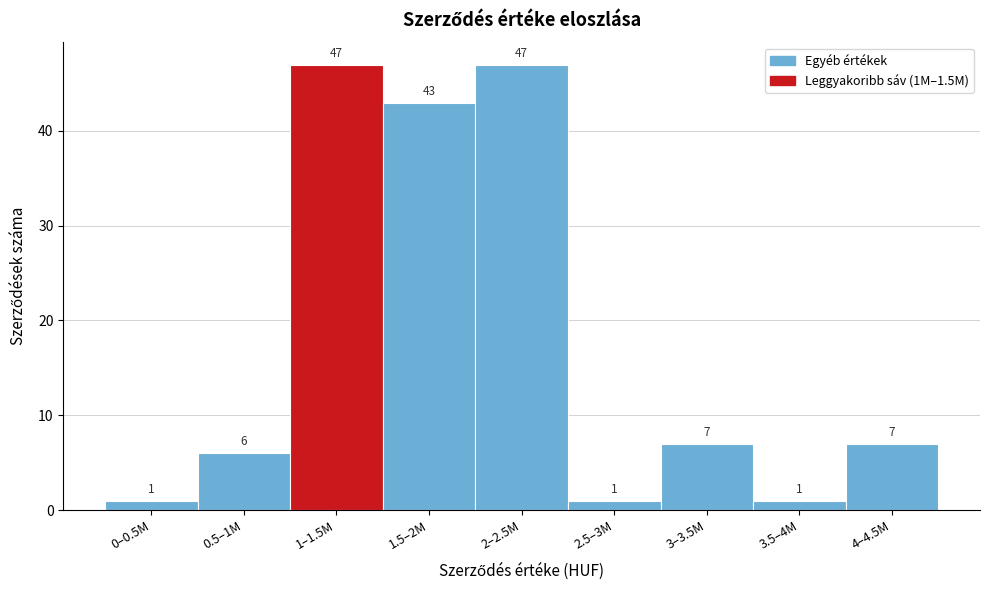

Reading left to right, what are all the values shown in this chart?

0–0.5M=1	0.5–1M=6	1–1.5M=47	1.5–2M=43	2–2.5M=47	2.5–3M=1	3–3.5M=7	3.5–4M=1	4–4.5M=7